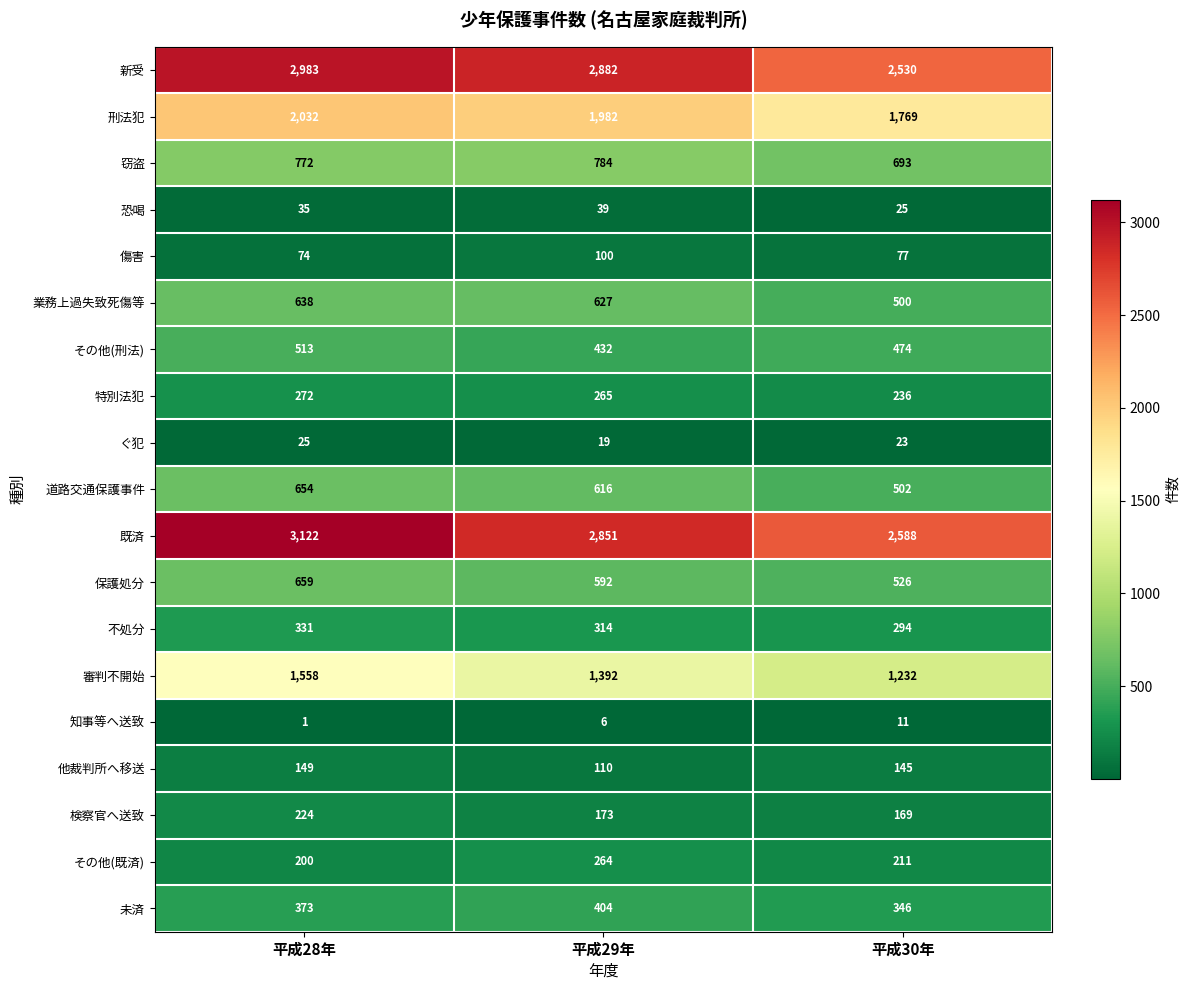

True or false: 業務上過失致死傷等 has a value of 627 at 平成29年.

True